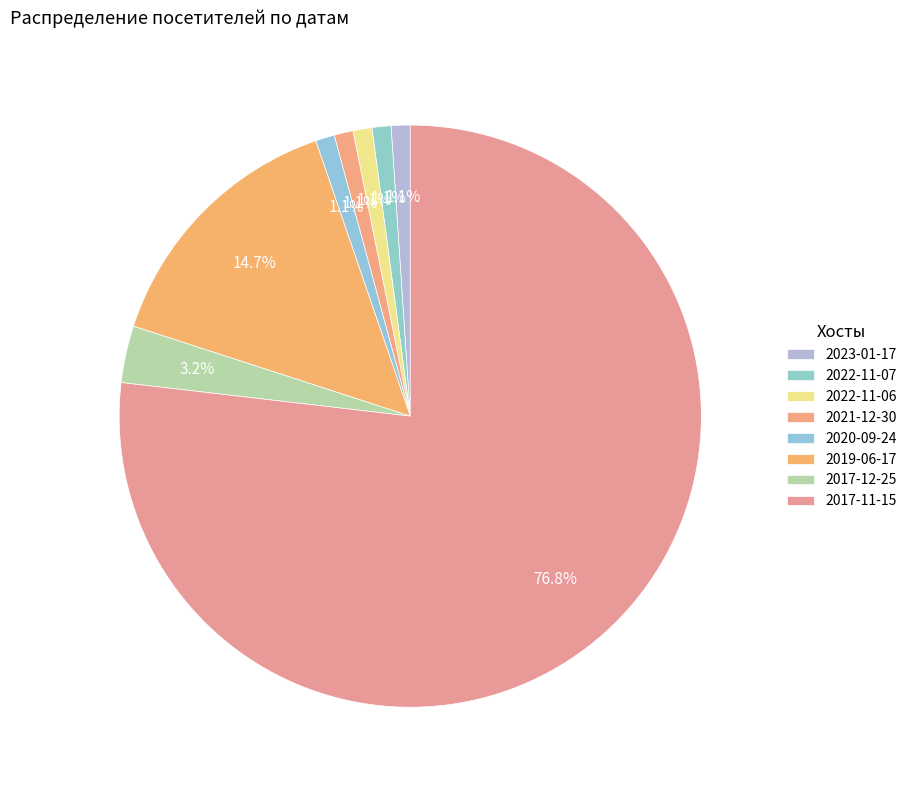

What is the change in value from 2022-11-06 to 2019-06-17?

+13